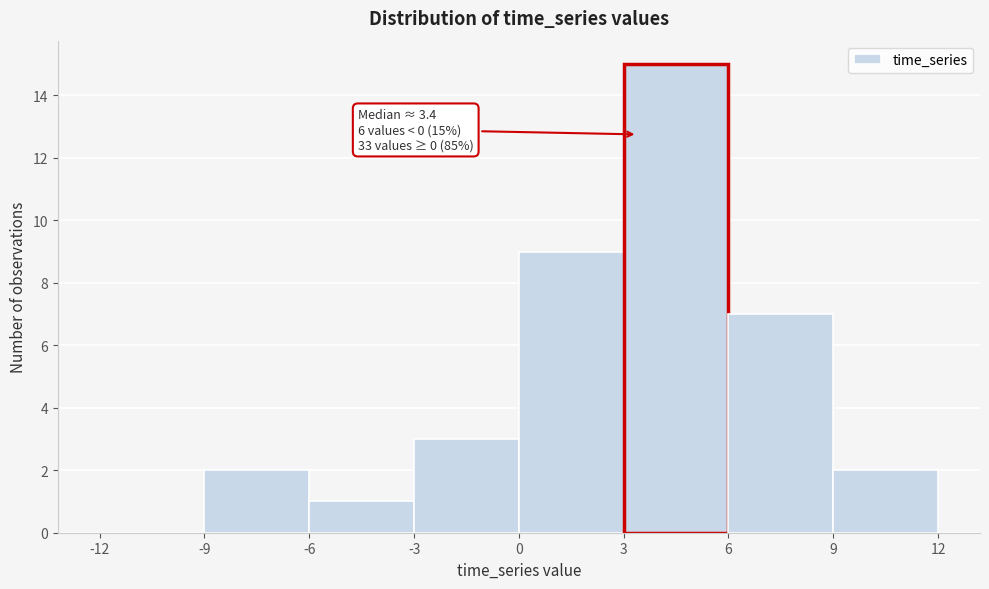

Which range on the x-axis has the tallest bar?

3 to 6